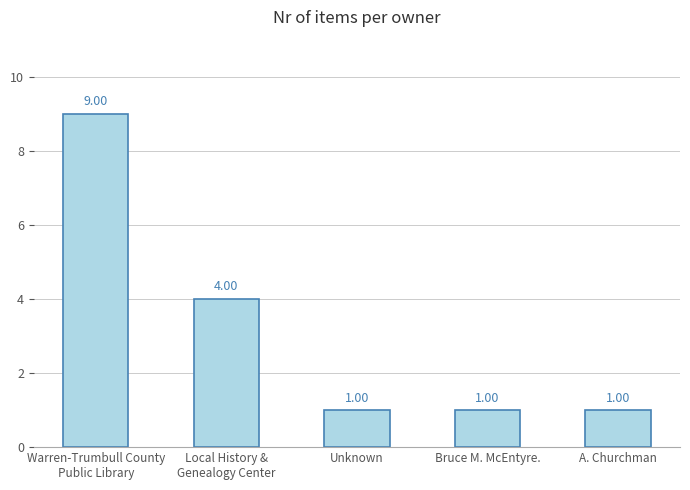

Reading left to right, list all the values displayed in this chart.

Warren-Trumbull County
Public Library=9	Local History &
Genealogy Center=4	Unknown=1	Bruce M. McEntyre.=1	A. Churchman=1